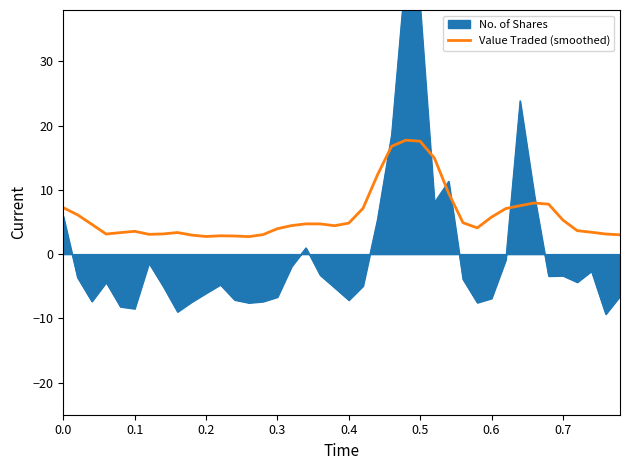

The value of Value Traded (smoothed) at 0.6 is 5.8. True or false?

True